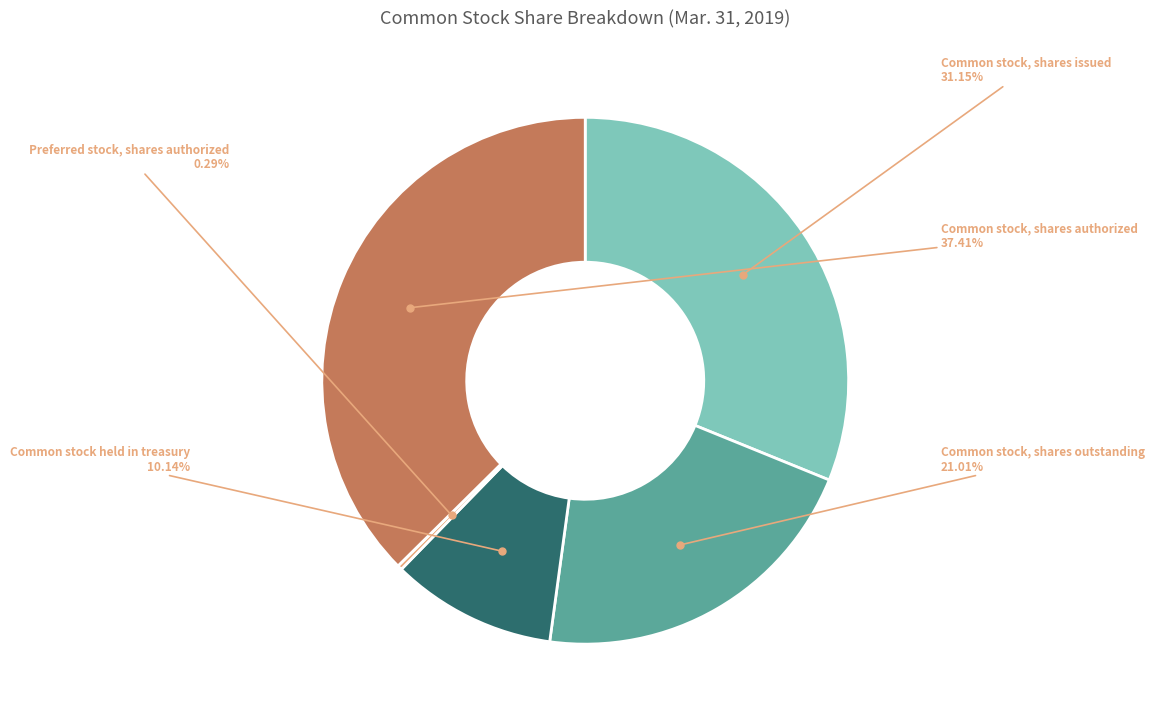

To the nearest percent, what is the difference between the largest and smallest slice percentages?

37%